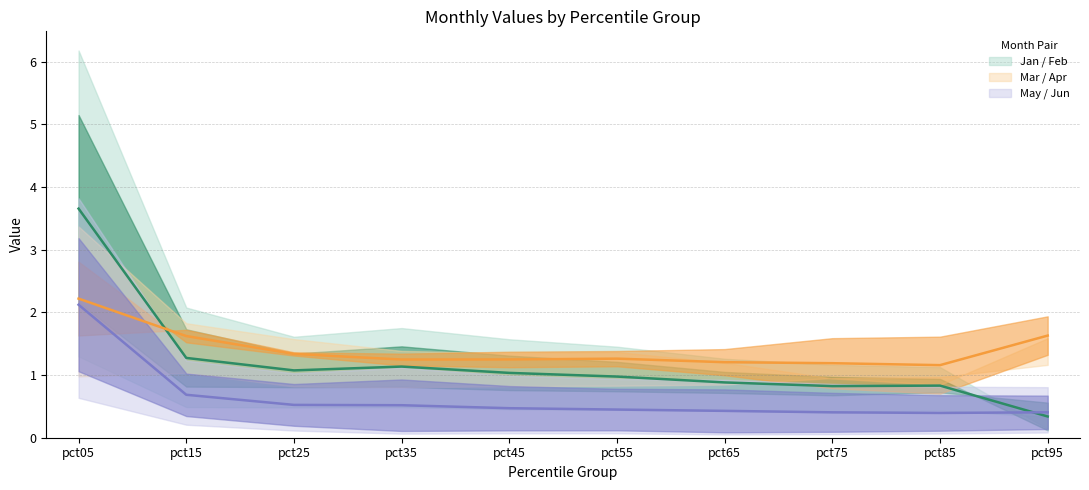

Reading left to right, transcribe all the data shown in this chart.

Jan/Feb mid: 3.7	1.3	1.1	1.1	1.0	1.0	0.9	0.8	0.8	0.3
Mar/Apr mid: 2.2	1.6	1.3	1.2	1.2	1.3	1.2	1.2	1.2	1.6
May/Jun mid: 2.1	0.7	0.5	0.5	0.5	0.4	0.4	0.4	0.4	0.4